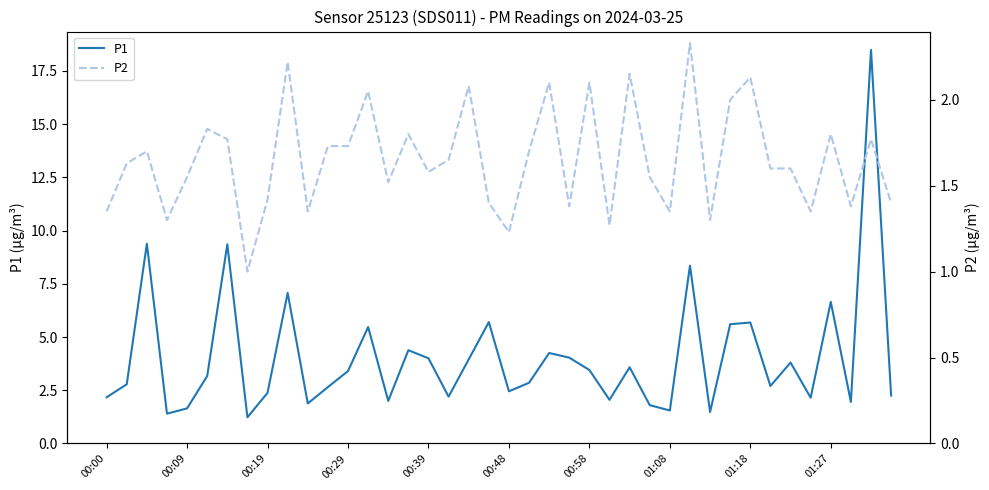

Is this an area chart (filled region under the line)?

No